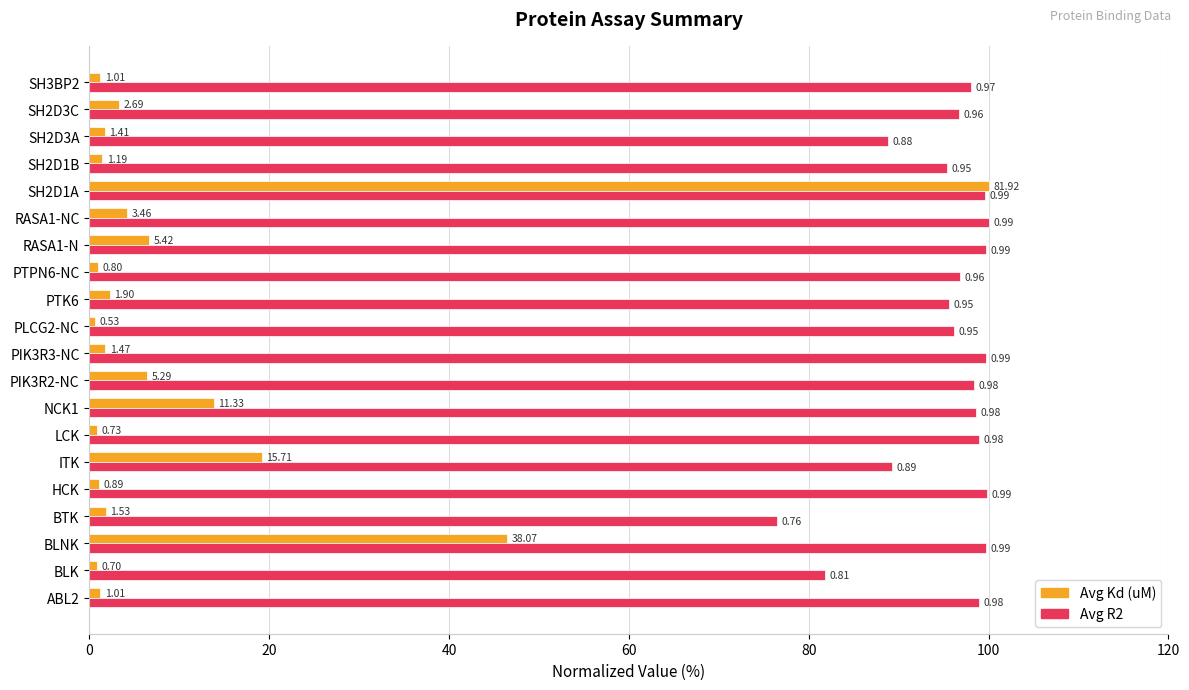

What is the greatest value displayed?

100.0